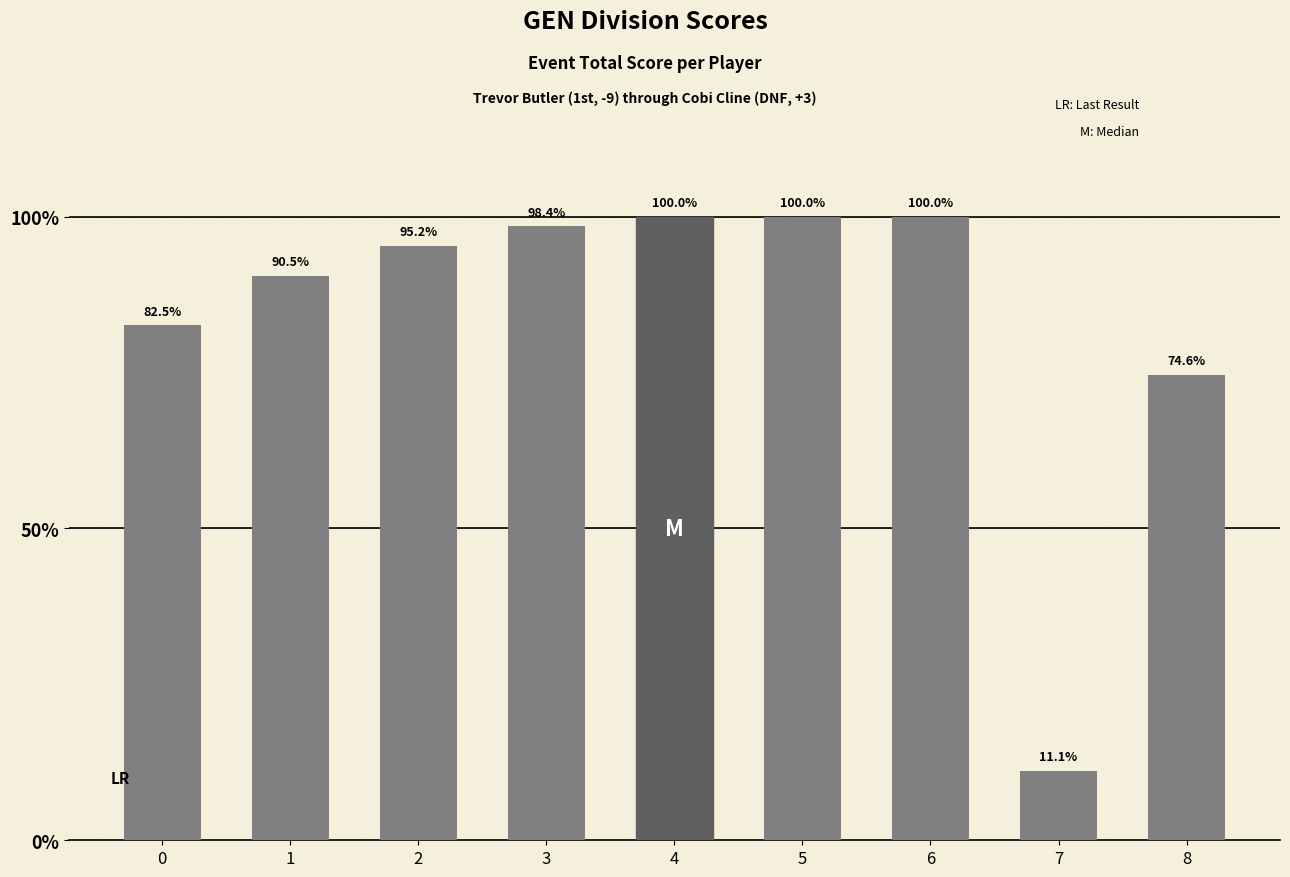

List the labels in order of value, largest first.

4, 5, 6, 3, 2, 1, 0, 8, 7